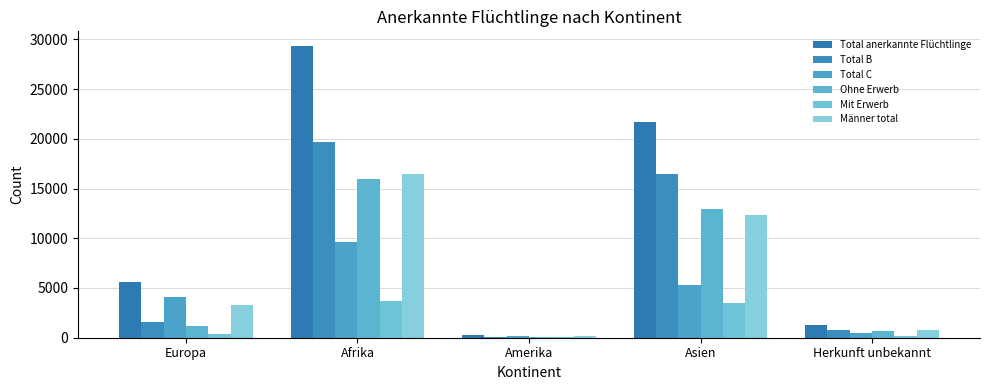

What is the difference between the maximum and second lowest values in the Total B series?

18949